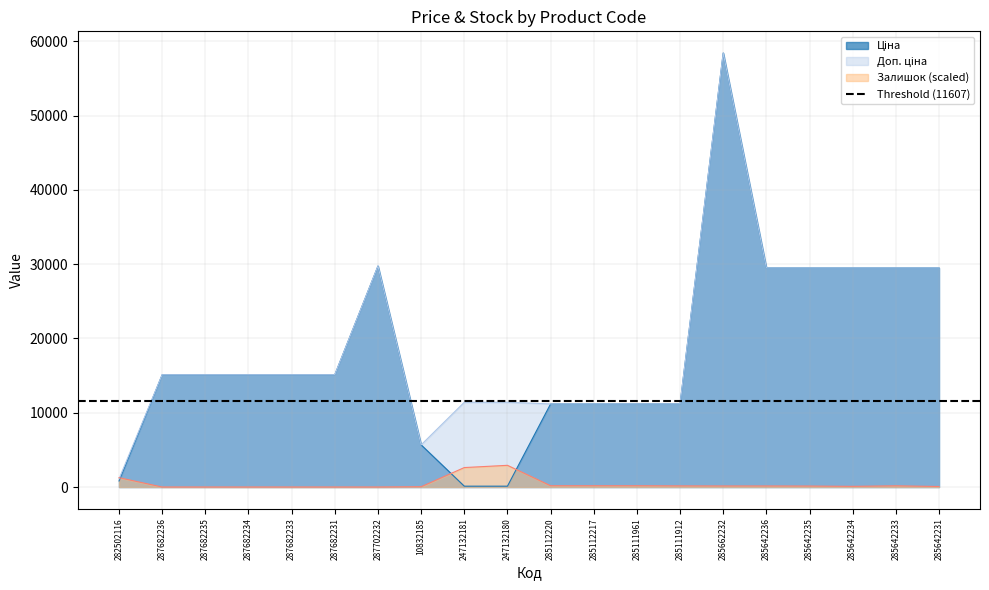

Between 285112220 and 285642231, which is larger?

285642231